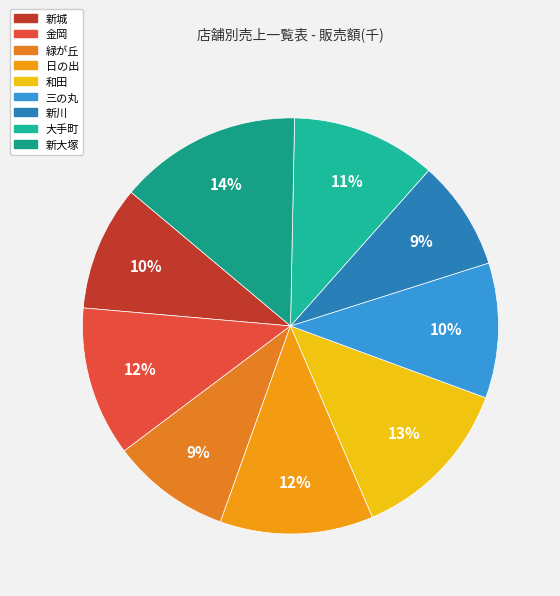

True or false: 日の出 accounts for 12% of the total.

True